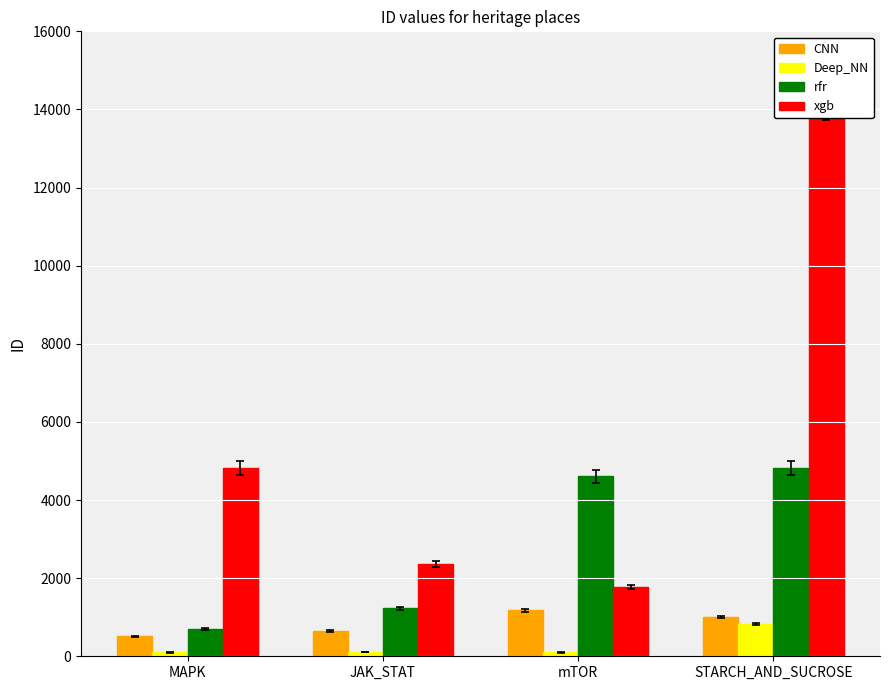

Reading right to left, extract all data points from this chart.

CNN: STARCH_AND_SUCROSE=1005	mTOR=1173	JAK_STAT=639	MAPK=511
Deep_NN: STARCH_AND_SUCROSE=819	mTOR=99	JAK_STAT=112	MAPK=98
rfr: STARCH_AND_SUCROSE=4820	mTOR=4603	JAK_STAT=1231	MAPK=700
xgb: STARCH_AND_SUCROSE=14228	mTOR=1775	JAK_STAT=2366	MAPK=4819